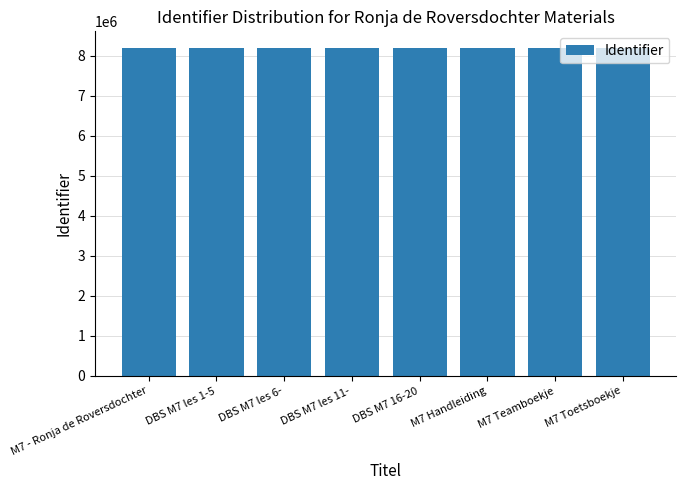

What is the minimum value shown in the chart?

8196279